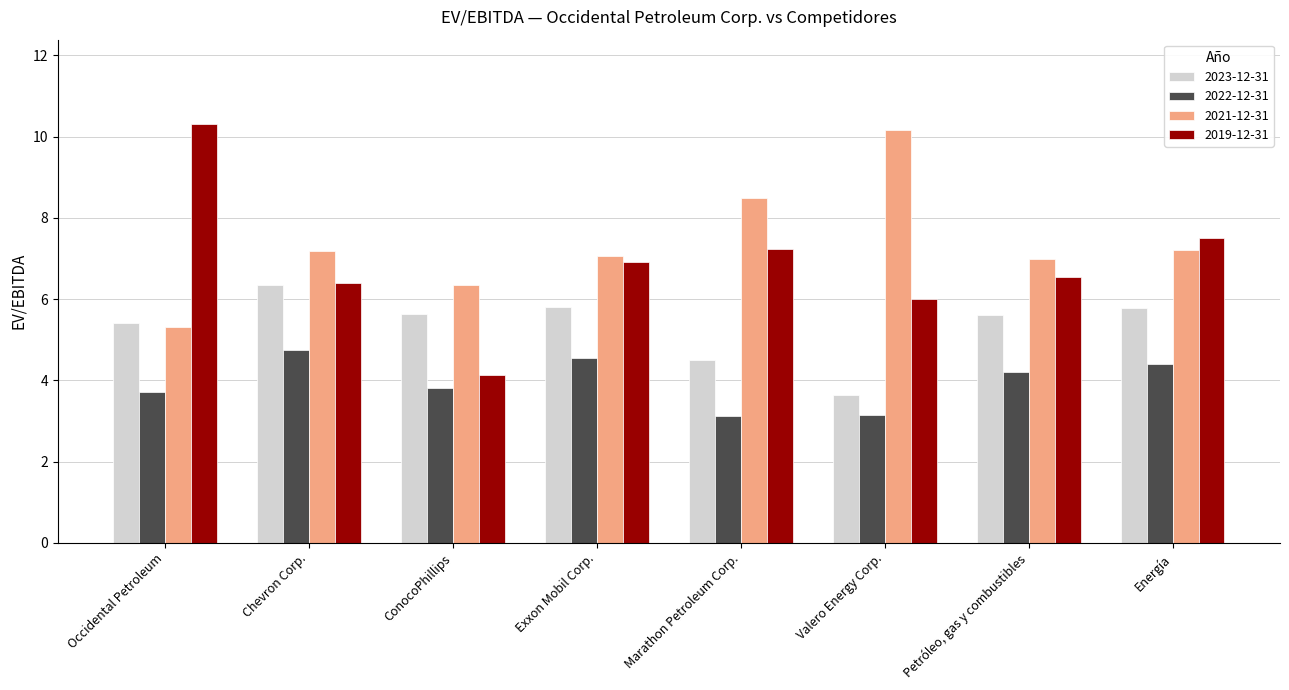

Which series changed the most between ConocoPhillips and Energía?

2019-12-31